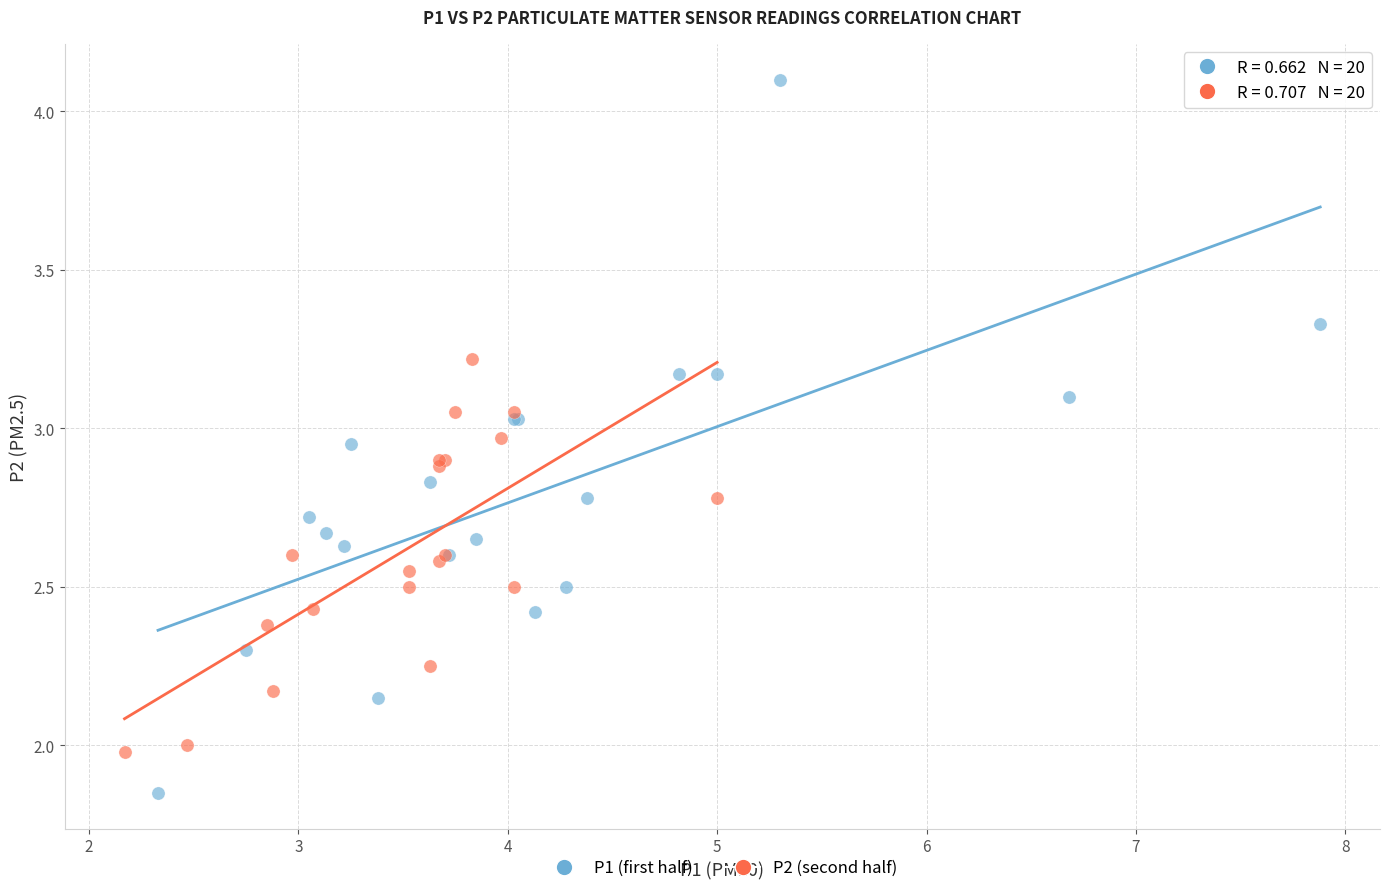

Which series reaches the maximum Y coordinate?

P1 (first half)